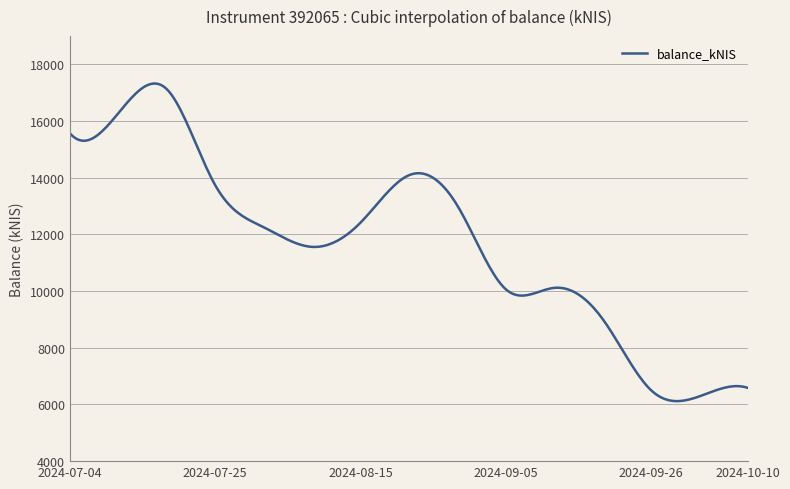

Does the chart display data point markers on the line(s)?

No